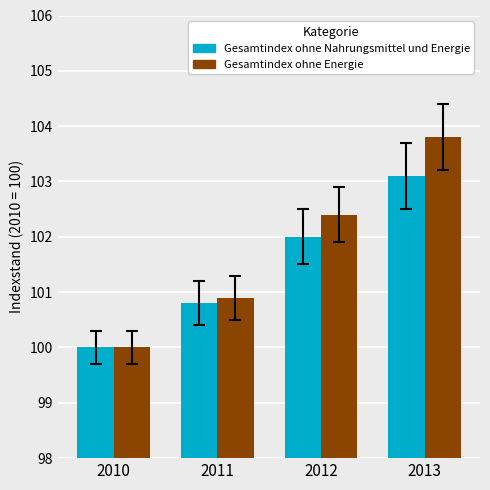

Which series has the largest total across all categories?

Gesamtindex ohne Energie